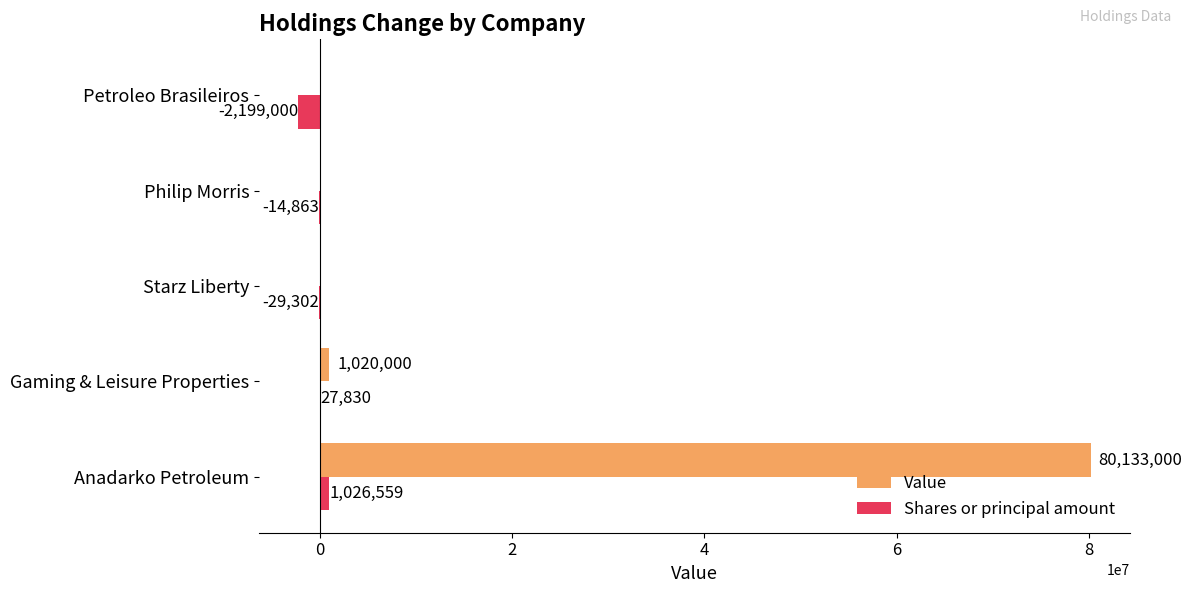

At which label is Value closest to 40066500?

Gaming & Leisure Properties